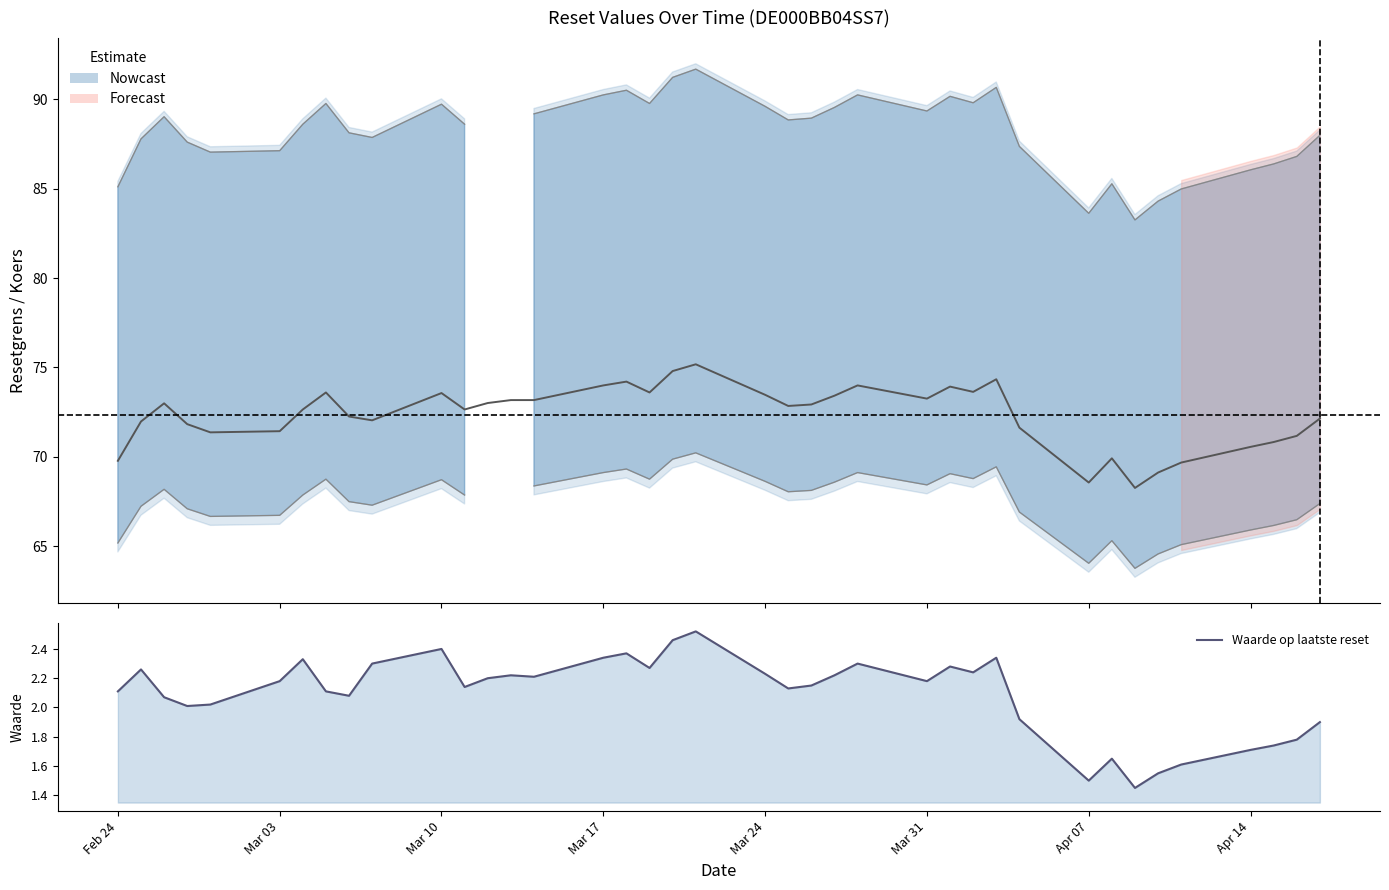

How many points are higher than both their immediate neighbors (excluding endpoints)?

10